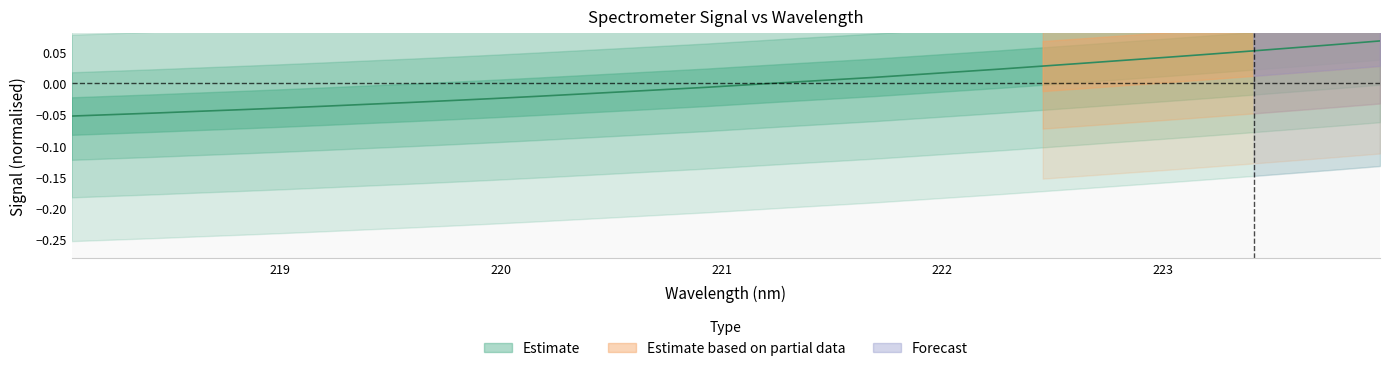

Count the number of categories in the chart.

32